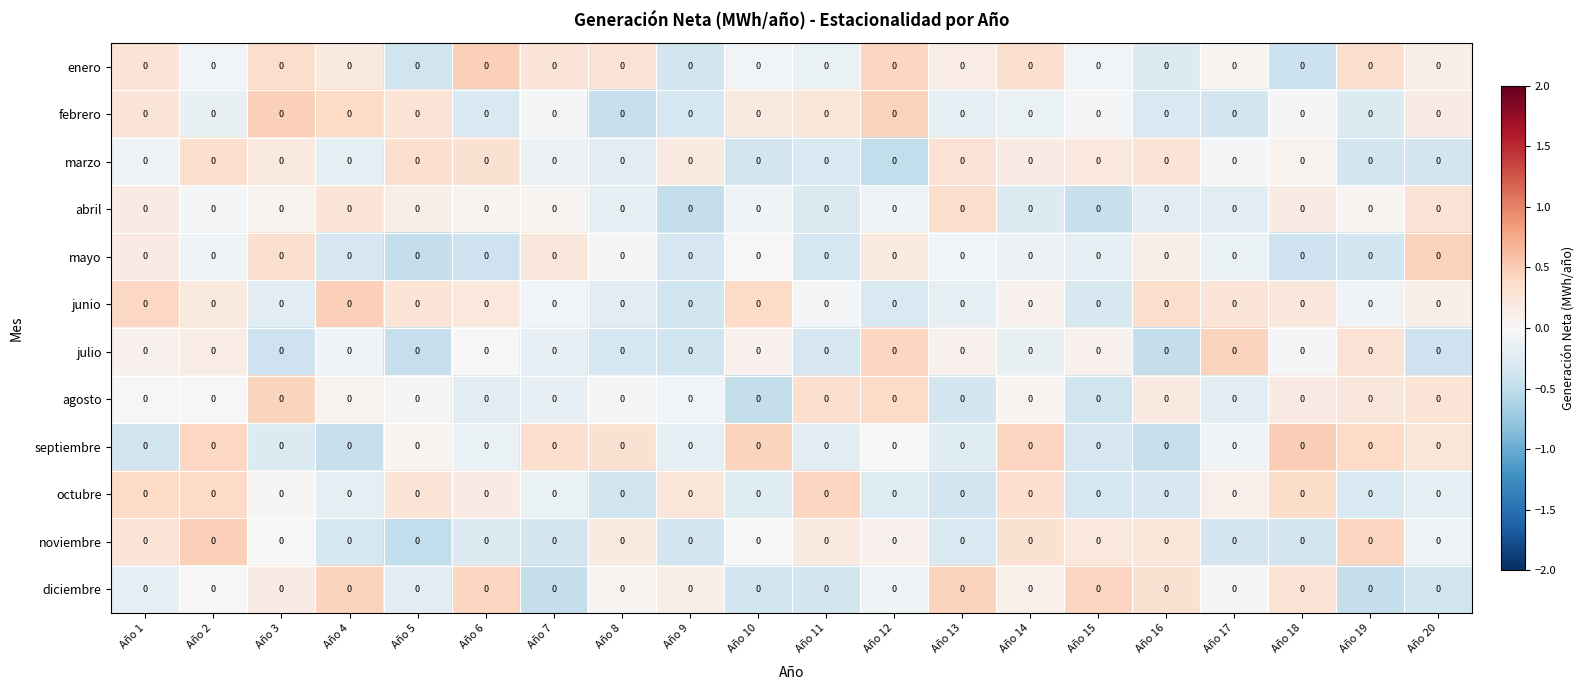

Count the number of categories in the chart.

20